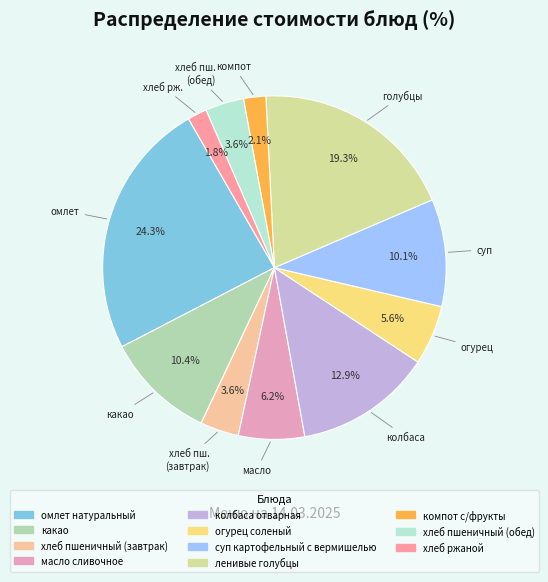

Is it true that ленивые голубцы is 32% of the pie?

False